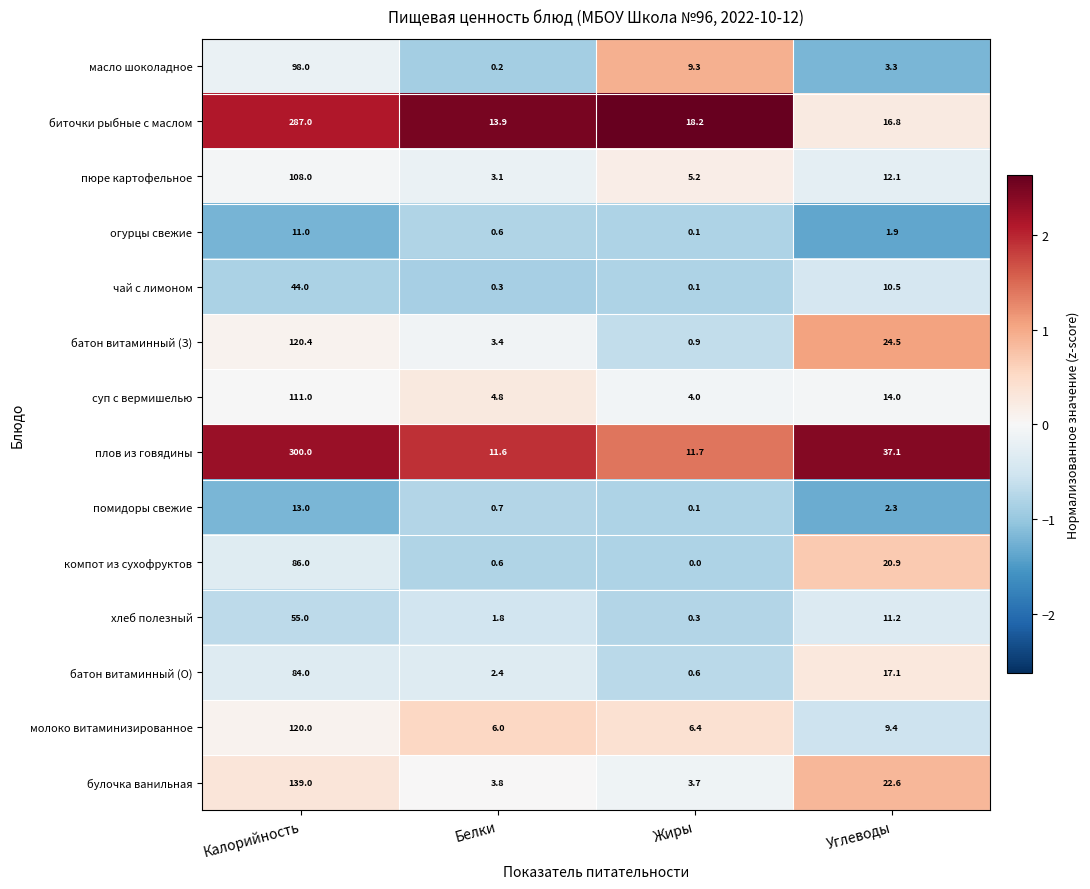

At how many categories does at least one series exceed 1?

4